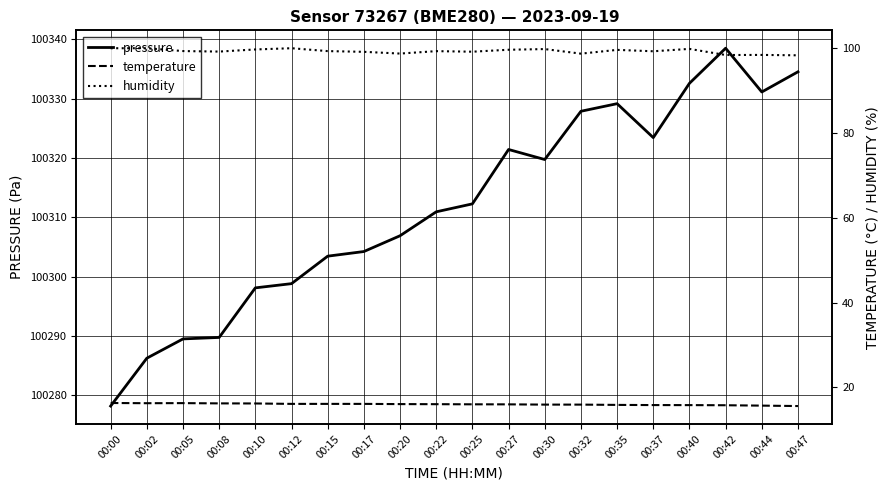

Which category has the lowest value in the temperature series?

00:47